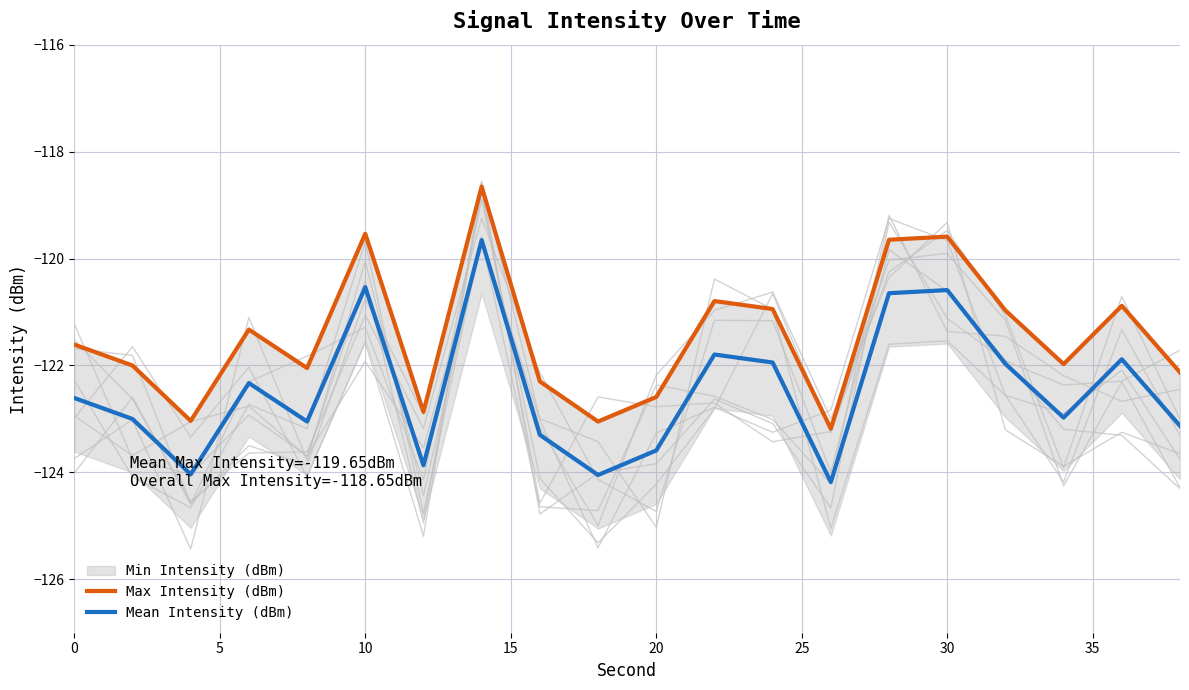

What is the highest value of the Mean Intensity (dBm) series?

-119.7